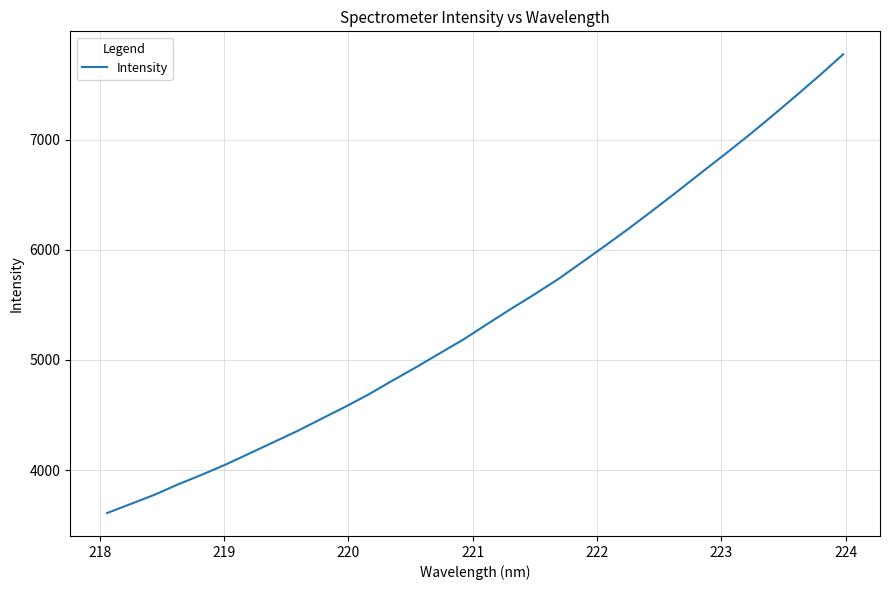

What is the difference between the maximum and minimum values?

4165.0